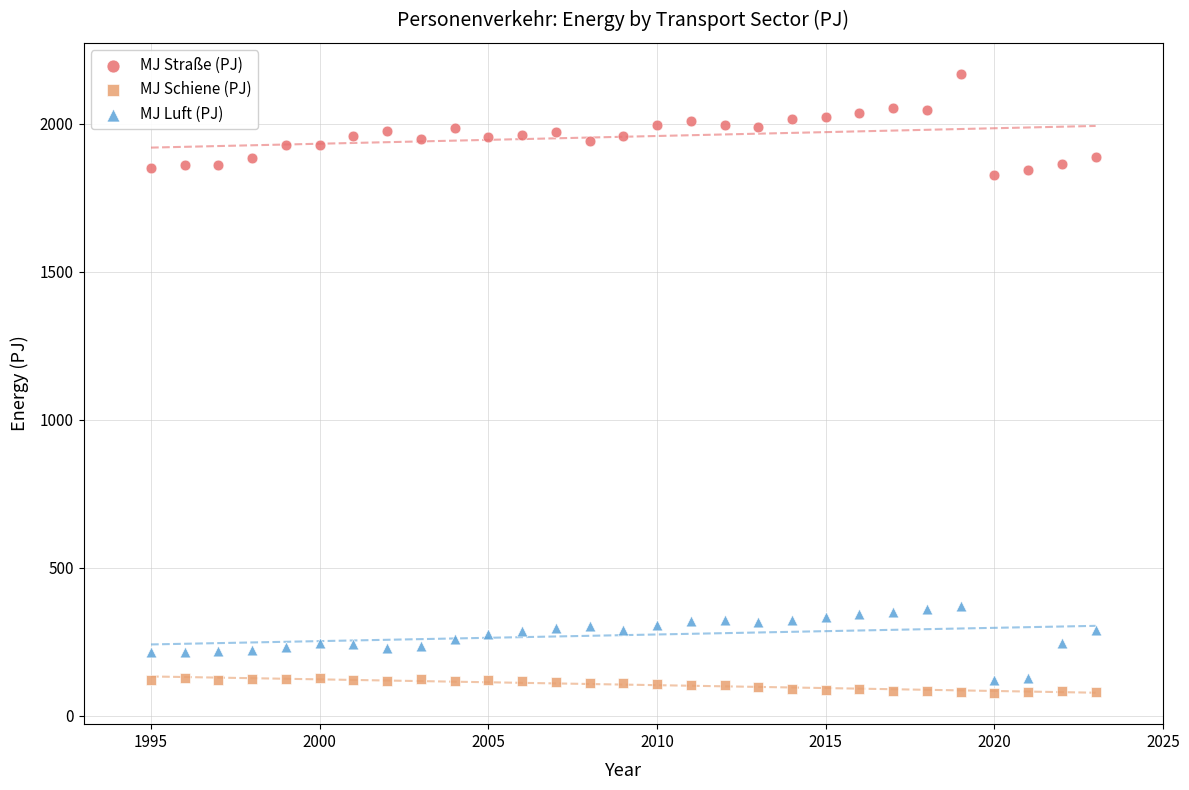

Across all data points, what is the range of Y values (max minus min)?

2092.7